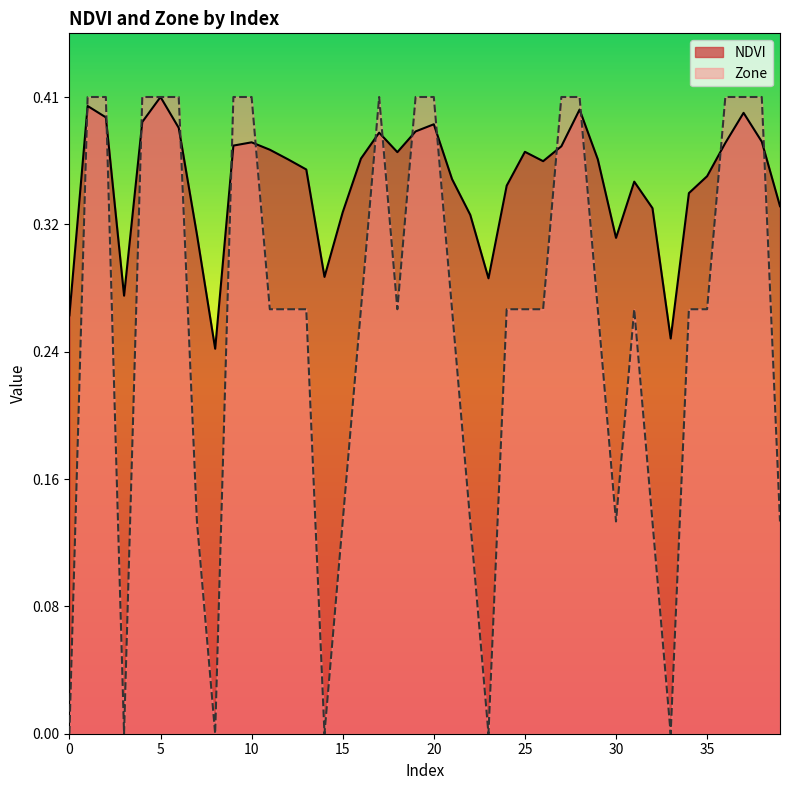

What is the average value of the NDVI series?

0.4